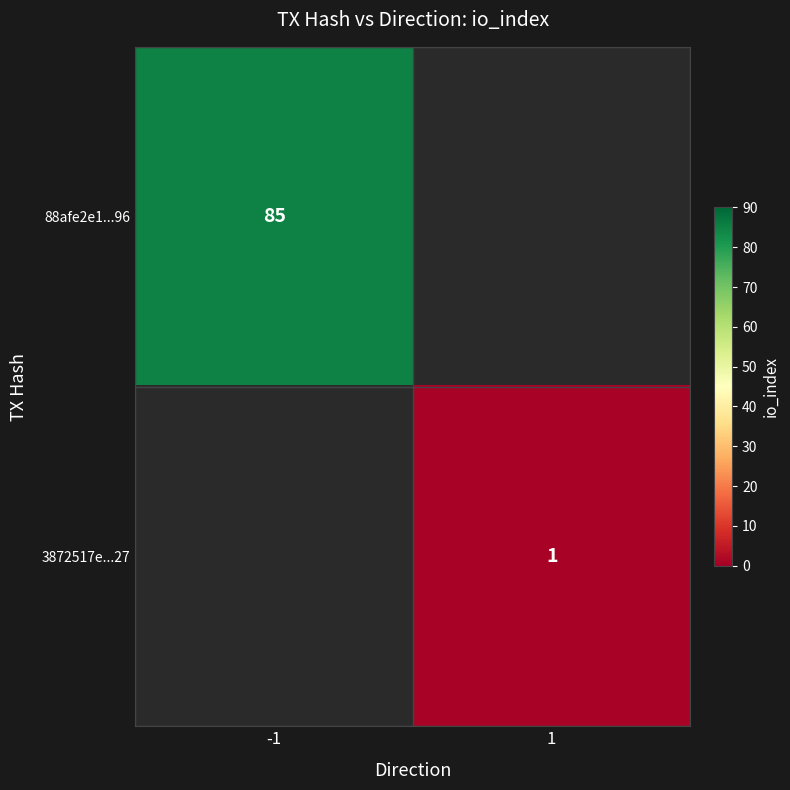

Is the value of 88afe2e1...96 at -1 greater than the value of 3872517e...27 at 1?

Yes